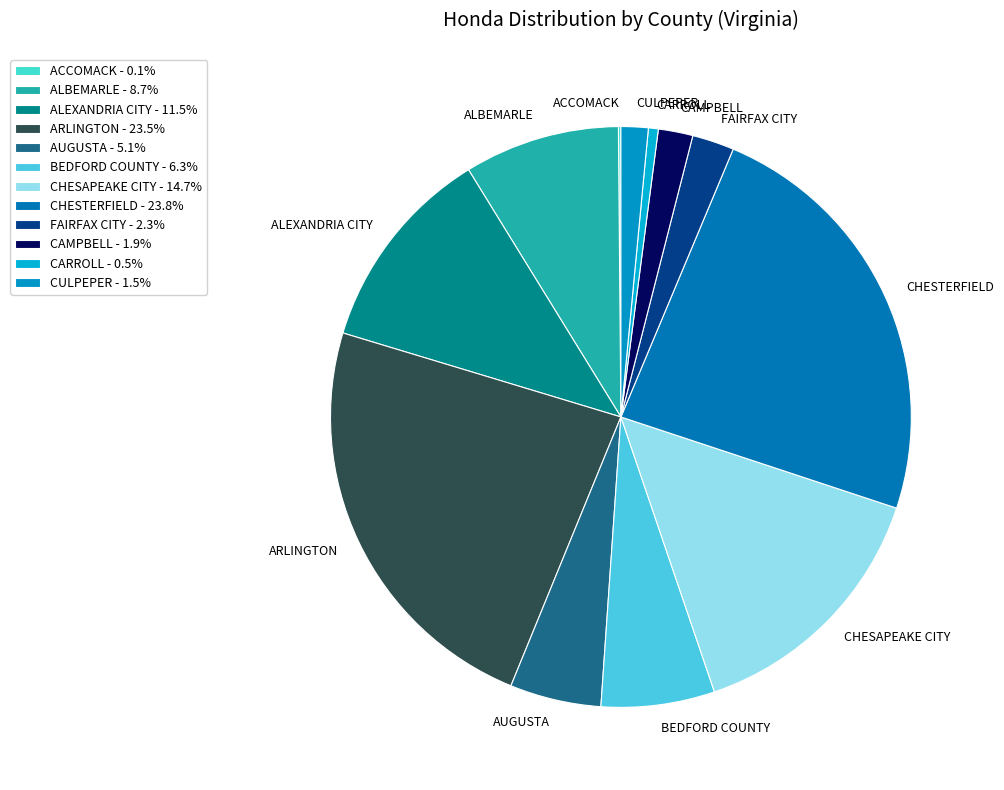

Which has a higher value, ALEXANDRIA CITY or AUGUSTA?

ALEXANDRIA CITY